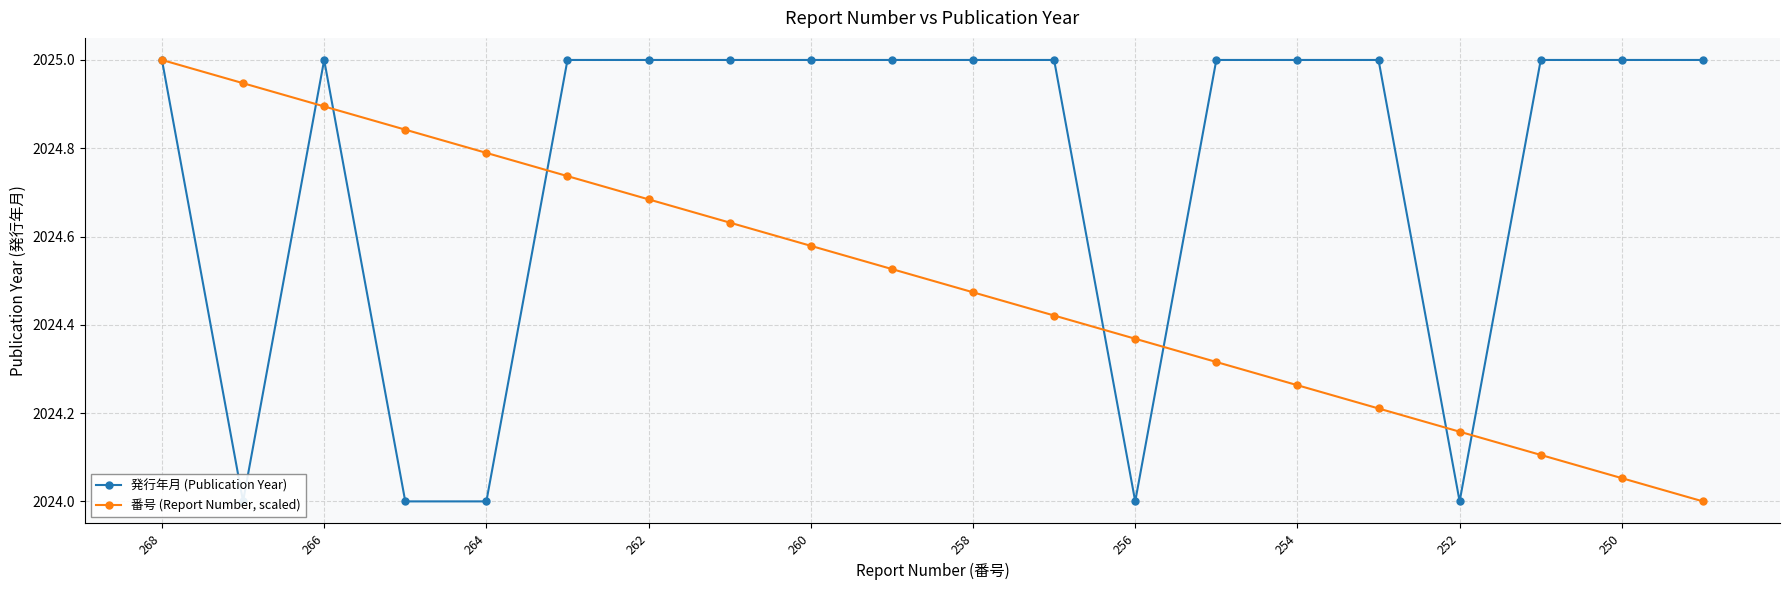

True or false: 番号 (Report Number, scaled) has more than 2 interior local peaks.

False